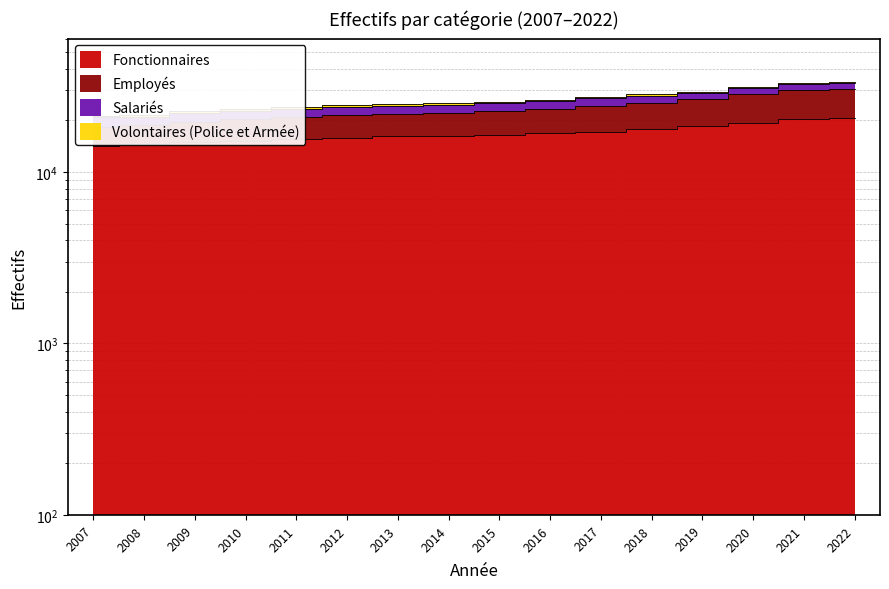

True or false: Employés has a value of 32382 at 2021.

True